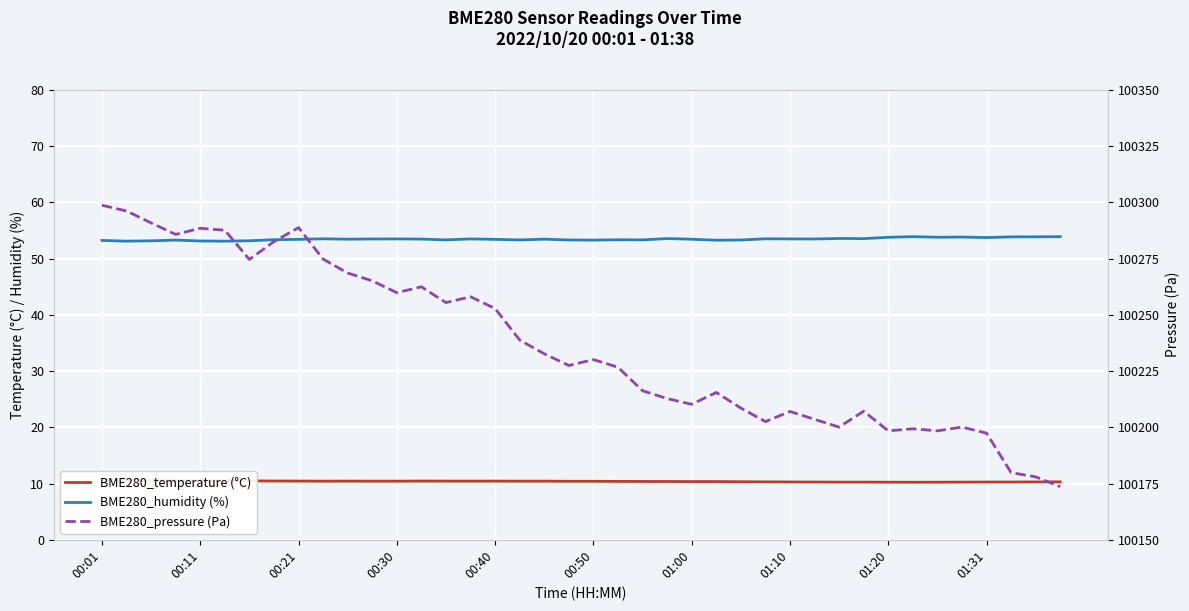

What is the greatest value displayed?

100298.7